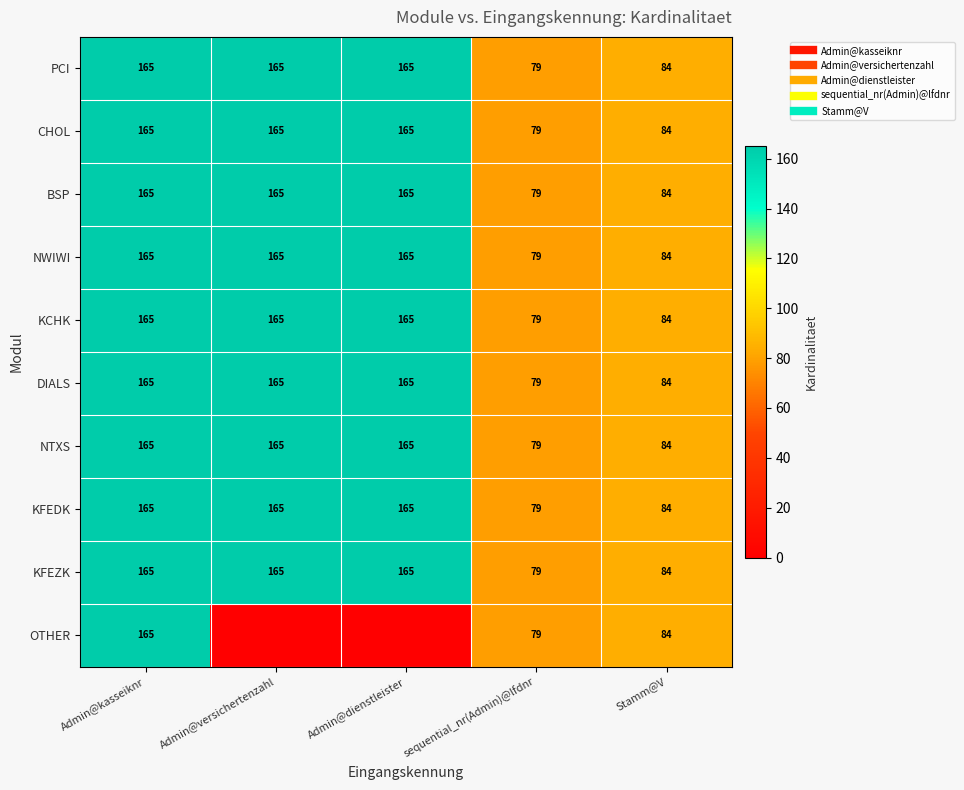

Which has a higher value, Stamm@V or Admin@versichertenzahl?

Admin@versichertenzahl